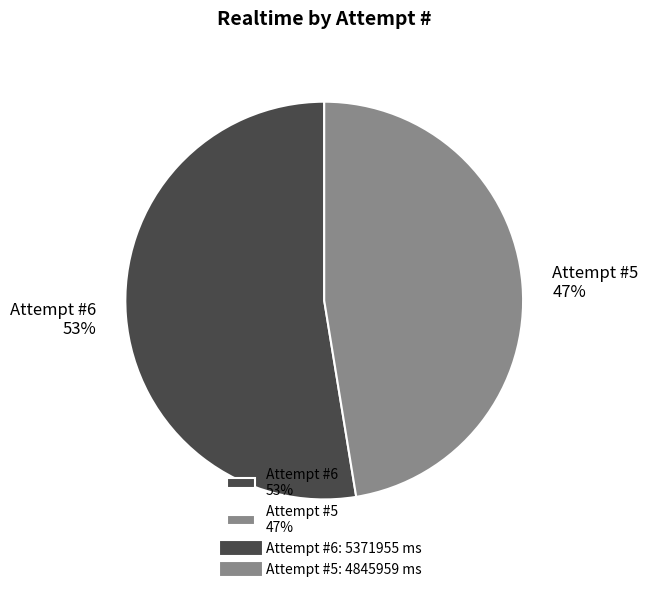

Approximately how many times larger is the value at Attempt #6 53% compared to Attempt #5 47%?

1.1